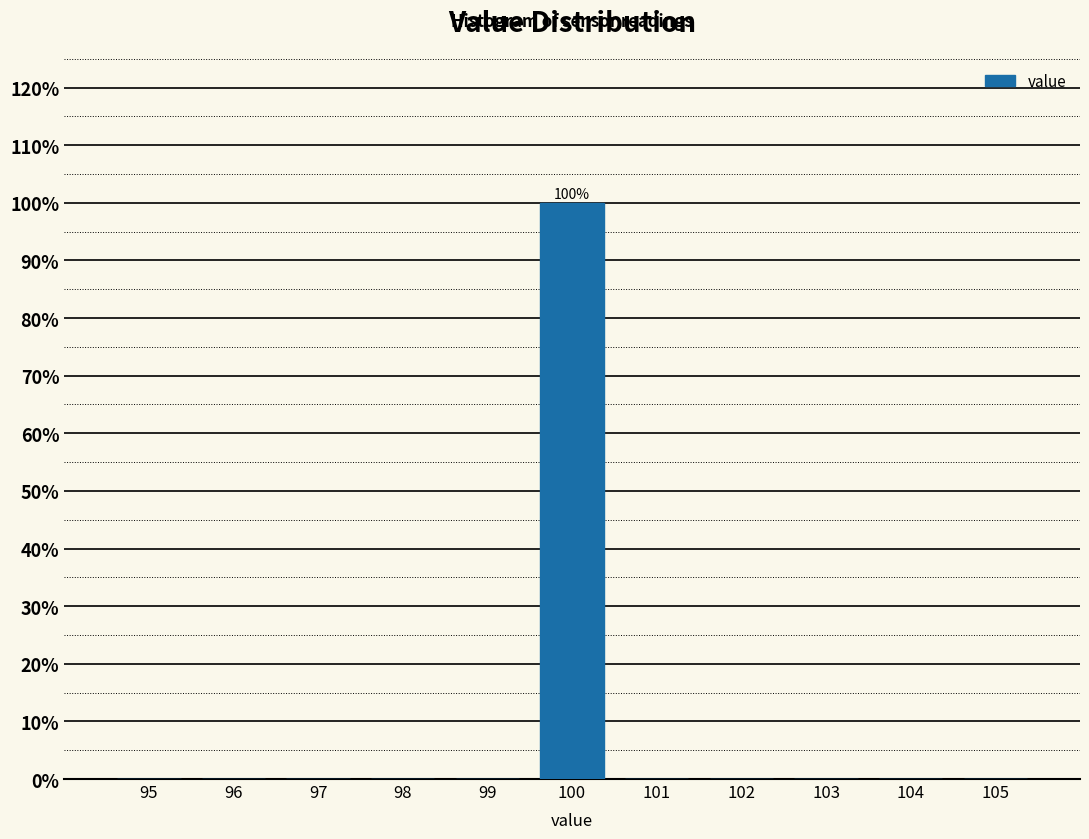

Reading left to right, extract all data points from this chart.

95=0	96=0	97=0	98=0	99=0	100=100	101=0	102=0	103=0	104=0	105=0